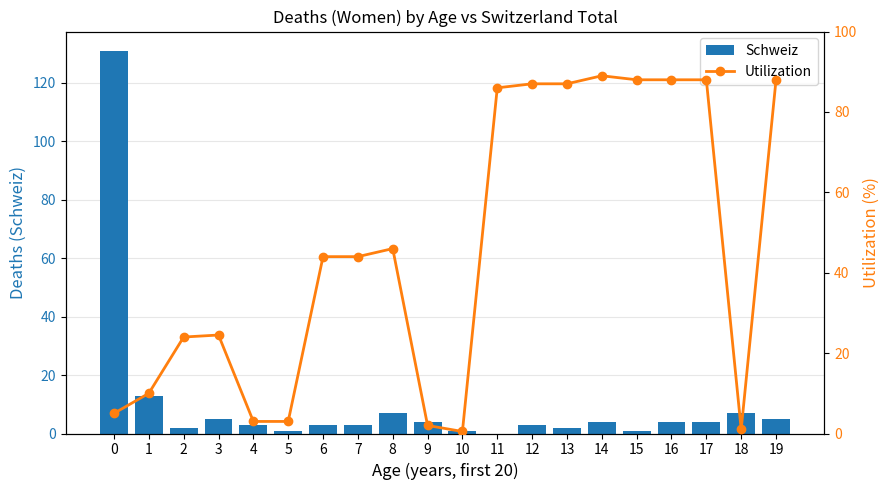

At which category does the chart reach its minimum across all series?

11